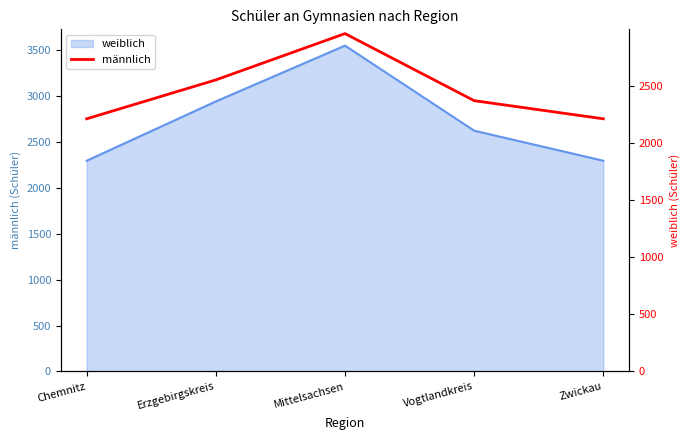

What is the change in value from Chemnitz to Vogtlandkreis?

+159